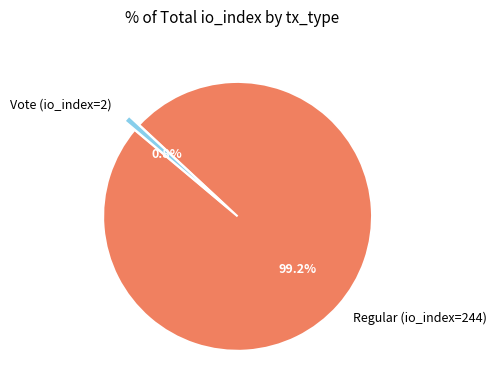

Which has a higher value, Vote (io_index=2) or Regular (io_index=244)?

Regular (io_index=244)